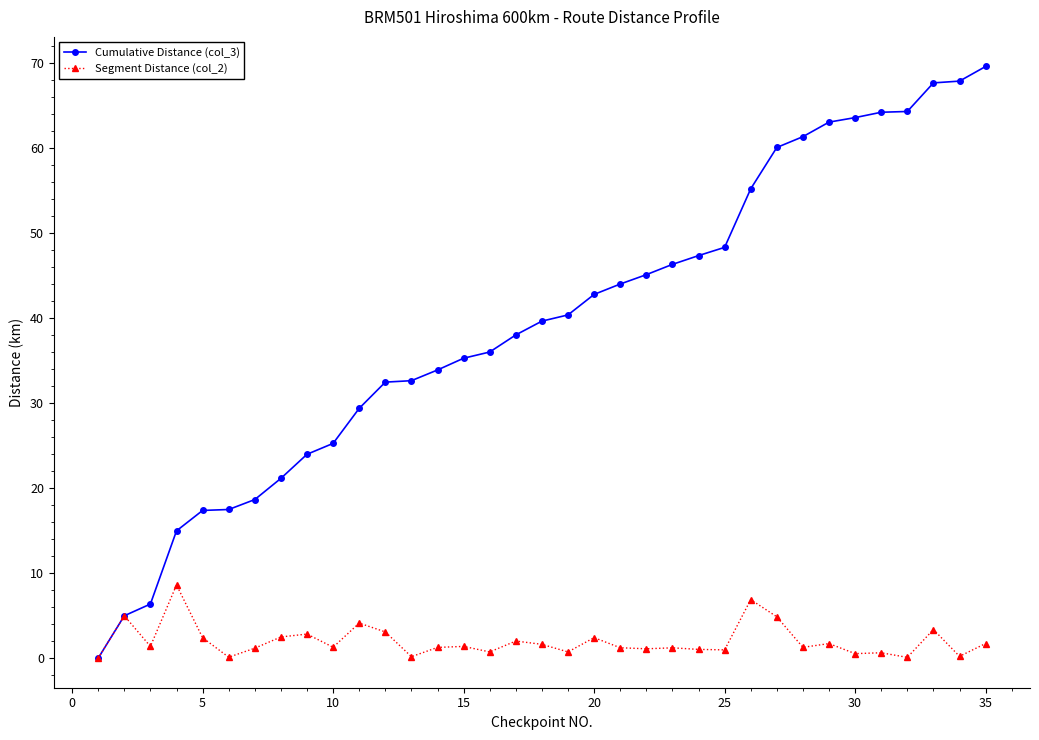

What is the value of the Cumulative Distance (col_3) point at the 19th from the left?

40.3